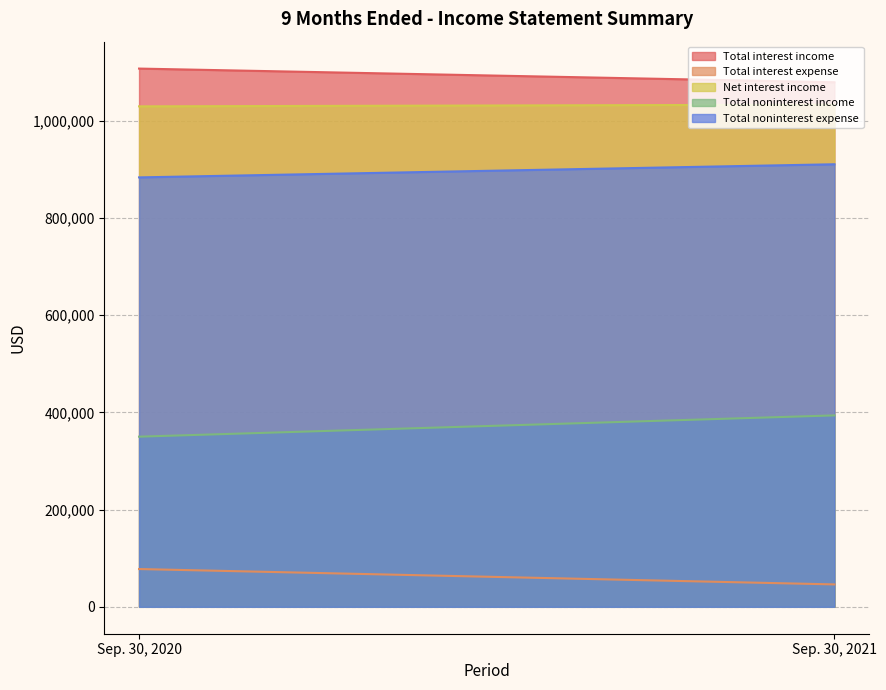

Reading left to right, extract all data points from this chart.

Total interest income: Sep. 30, 2020=1107150	Sep. 30, 2021=1079003
Total interest expense: Sep. 30, 2020=77697	Sep. 30, 2021=46071
Net interest income: Sep. 30, 2020=1029453	Sep. 30, 2021=1032932
Total noninterest income: Sep. 30, 2020=349985	Sep. 30, 2021=393743
Total noninterest expense: Sep. 30, 2020=883312	Sep. 30, 2021=910322